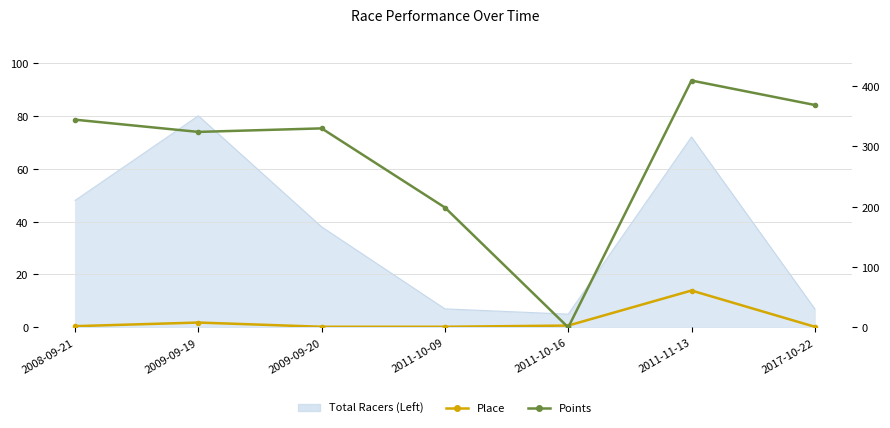

Which series has the largest total across all categories?

Points